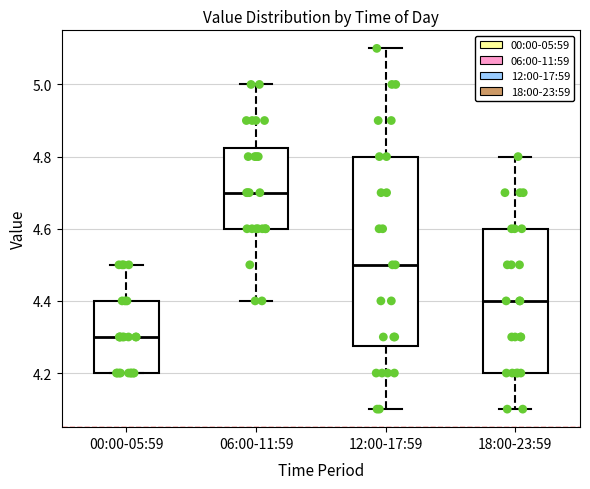

Reading left to right, read every box against the y-axis: the position of its median line, the range the box covers, and the ends of its whiskers. The values are not printed on the chart, so give them approximately, as read against the axis.

00:00-05:59: median 4.30, box 4.20 to 4.40, whiskers 4.20 to 4.50
06:00-11:59: median 4.70, box 4.60 to 4.82, whiskers 4.40 to 5.00
12:00-17:59: median 4.50, box 4.28 to 4.80, whiskers 4.10 to 5.10
18:00-23:59: median 4.40, box 4.20 to 4.60, whiskers 4.10 to 4.80